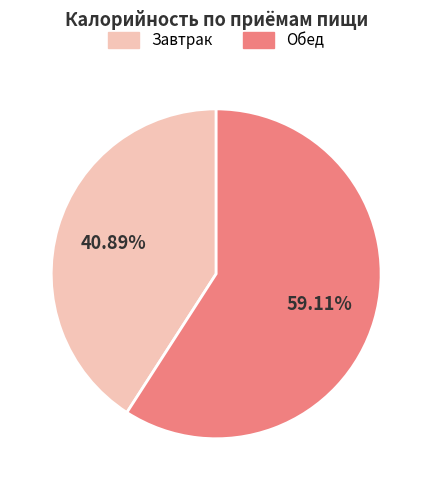

To the nearest percent, what portion does Обед represent?

59%